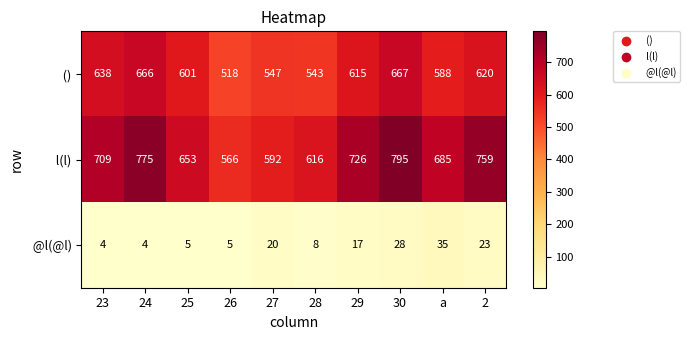

What is the smallest value displayed?

4